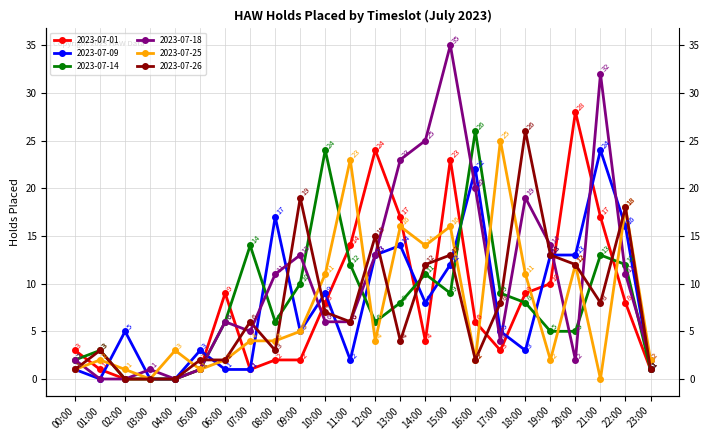

What value does the 2023-07-09 series have at 10:00?

9